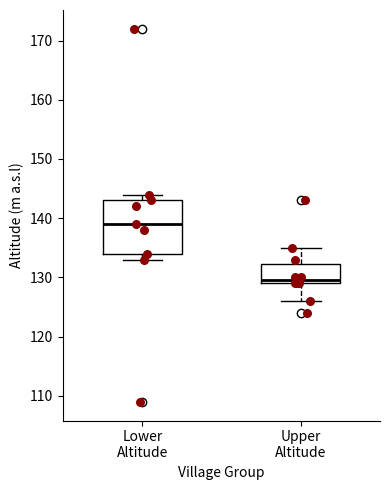

Reading left to right, transcribe this box plot: for each box, give where its median line is, the range the box spans, and where its two whiskers end, as read against the y-axis. The values are not printed on the chart, so give them approximately, as read against the axis.

Lower Altitude: median 139, box 134 to 143, whiskers 133 to 144
Upper Altitude: median 130, box 129 to 132, whiskers 126 to 135